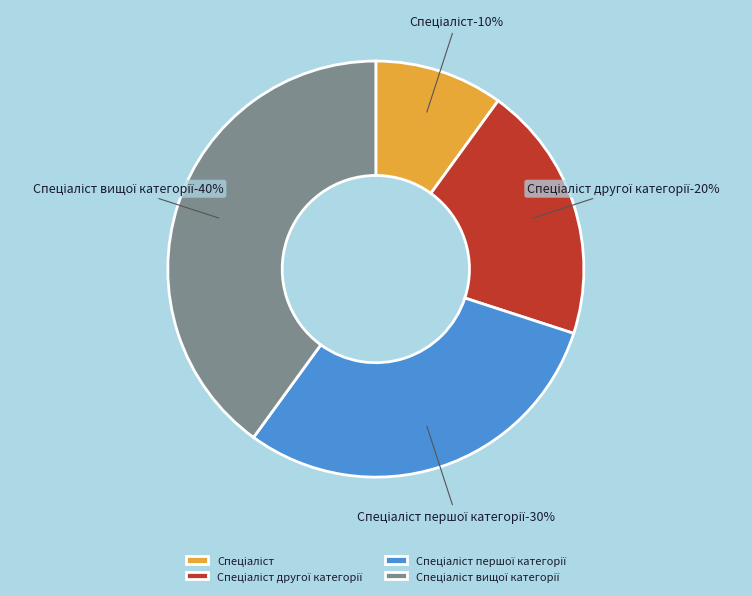

Is Спеціаліст першої категорії the majority of the pie?

No